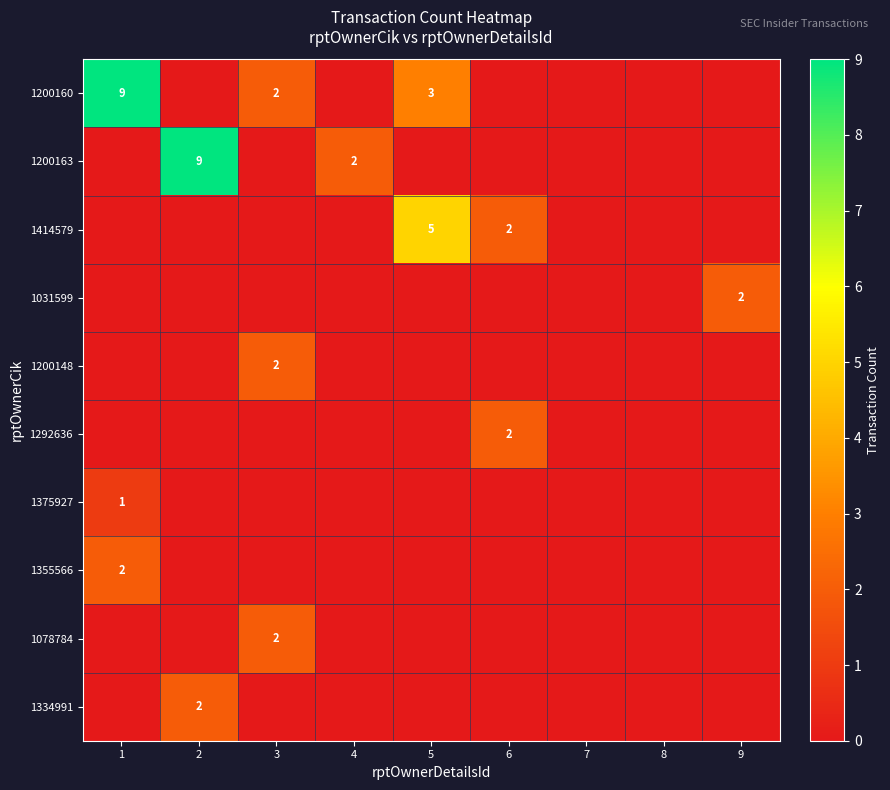

The 1200163 series shows 3 at 2. True or false?

False